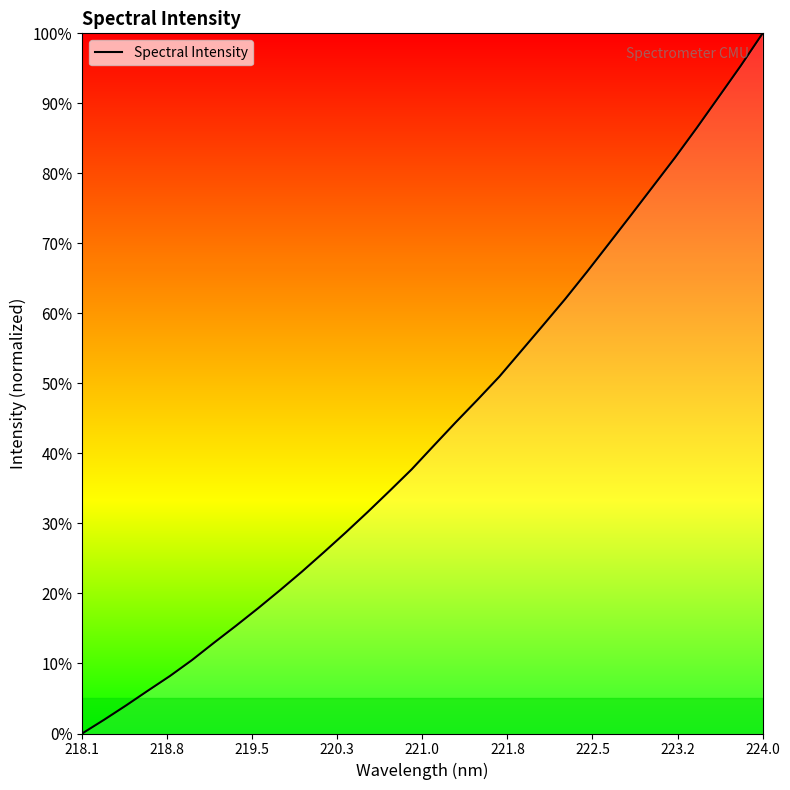

What is the difference between the maximum and minimum values?

100.0